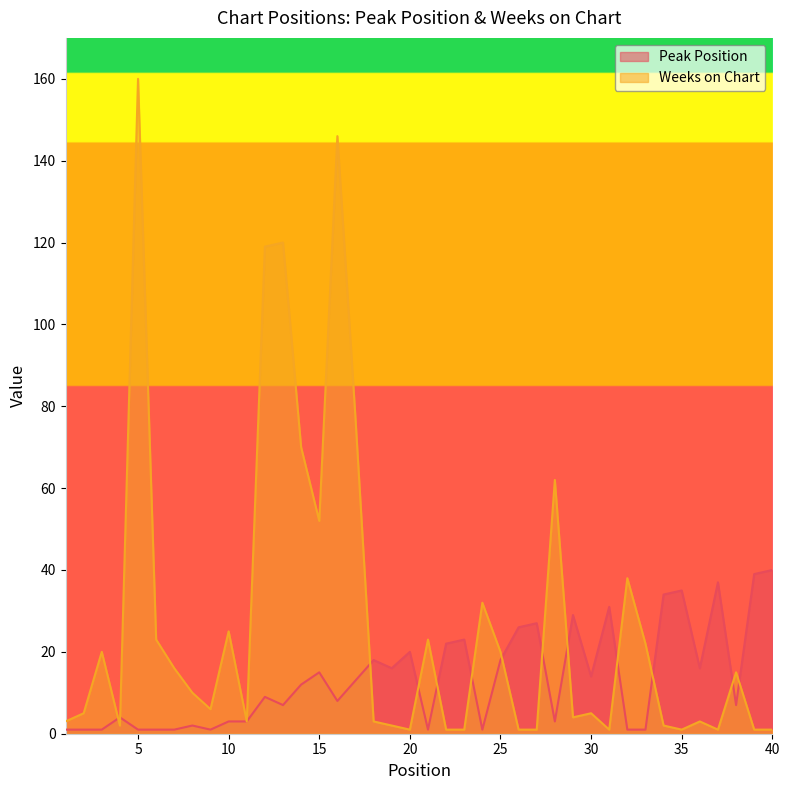

At which category does Weeks on Chart reach its first local valley?

4